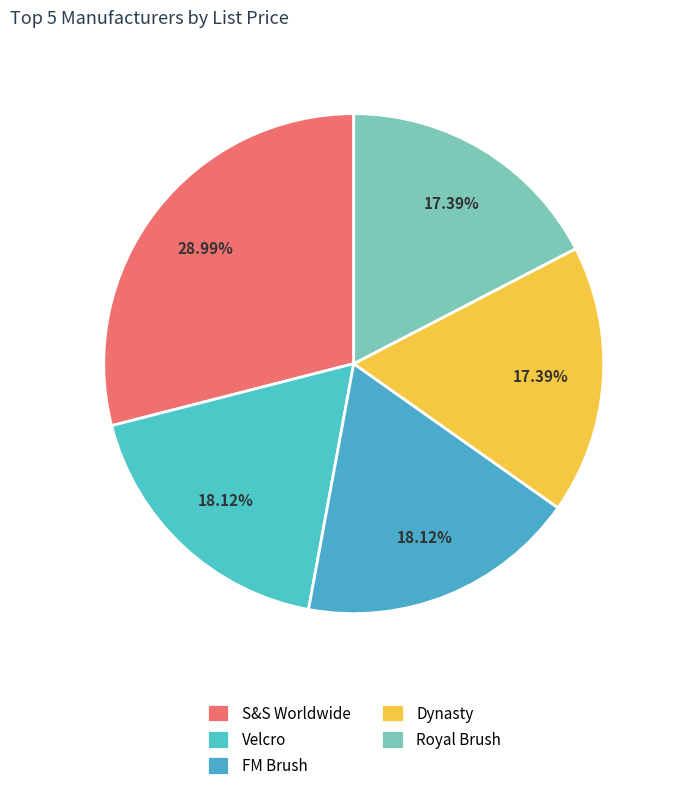

To the nearest percent, what is the difference between the Velcro and Royal Brush slice percentages?

1%